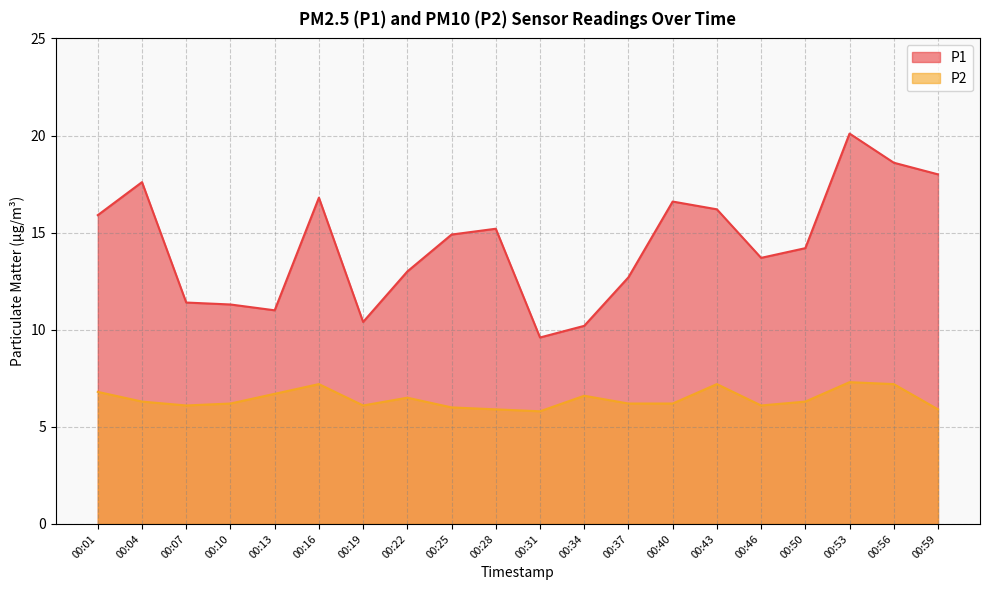

Which series has the largest range (max minus min)?

P1